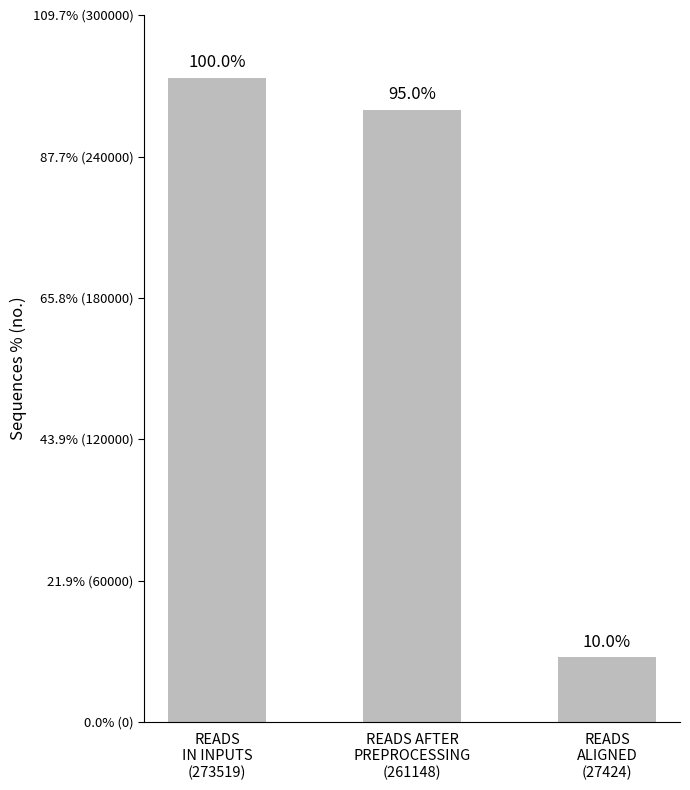

Reading left to right, what are all the values shown in this chart?

100	95	10